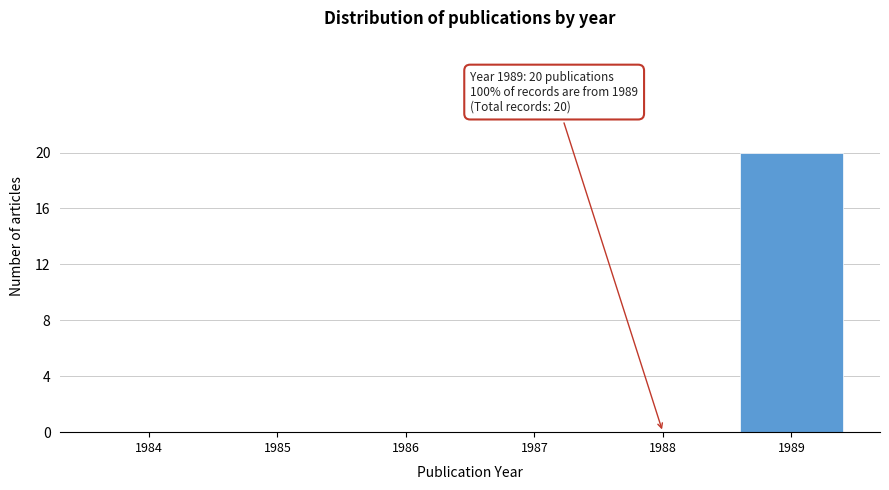

Reading left to right, list all the values displayed in this chart.

1984=0	1985=0	1986=0	1987=0	1988=0	1989=20